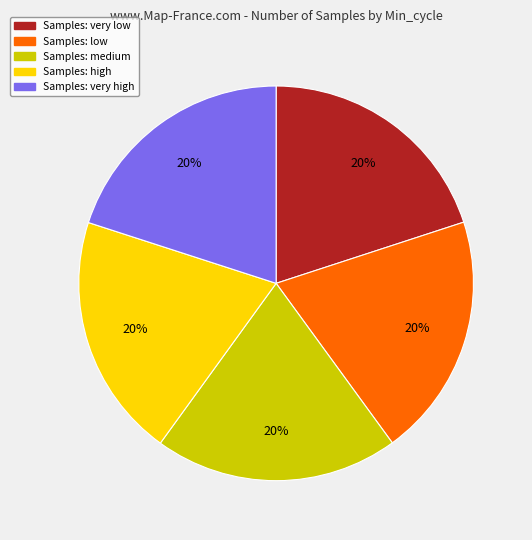

To the nearest percent, what is the average slice percentage?

20%